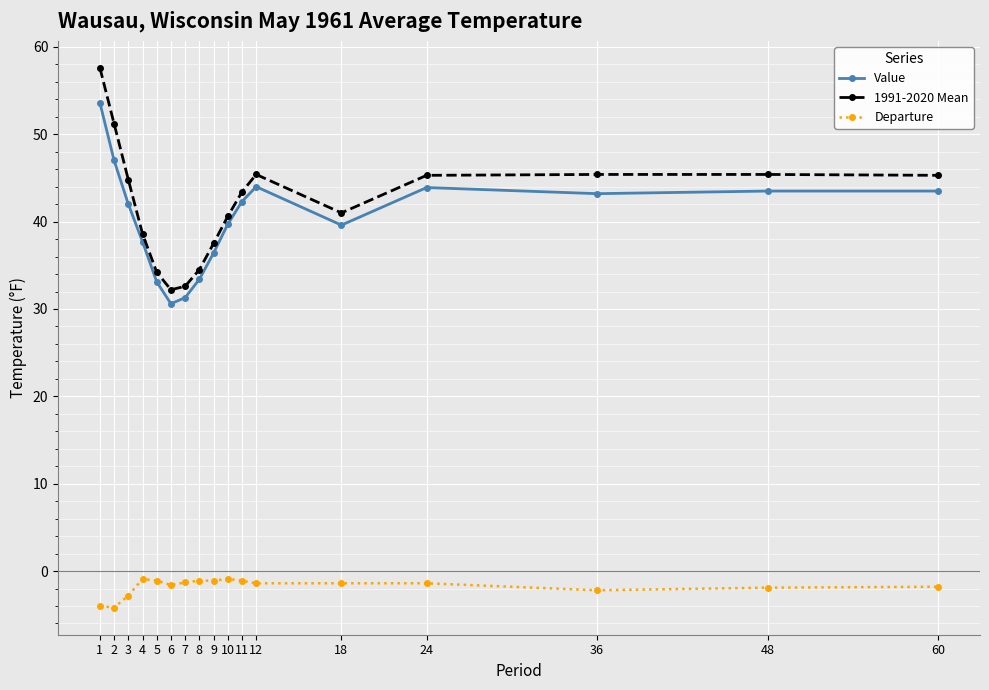

How many values in the 1991-2020 Mean series exceed 43?

9